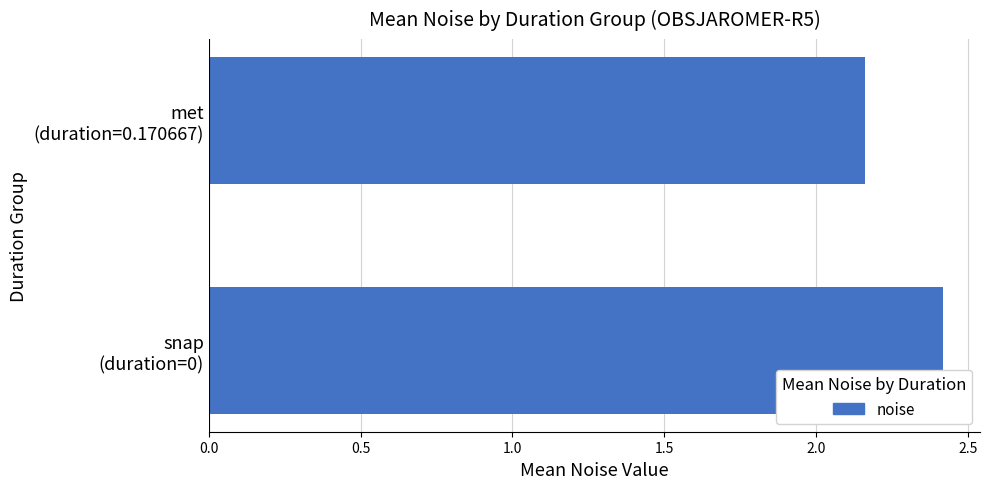

What is the maximum value shown in the chart?

2.4